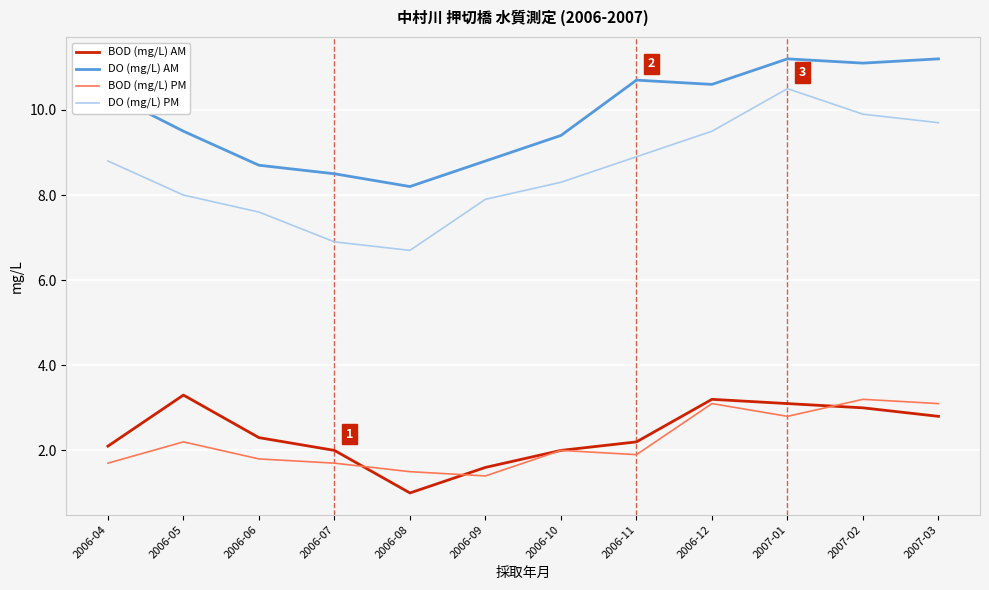

True or false: DO (mg/L) AM and DO (mg/L) PM intersect in this chart.

False